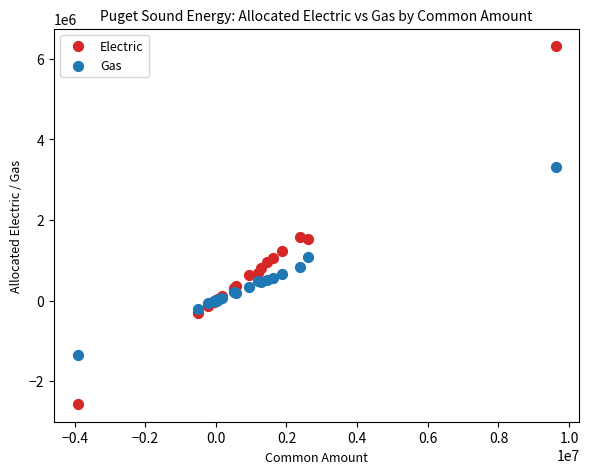

What are all the series names shown in the legend?

Electric, Gas